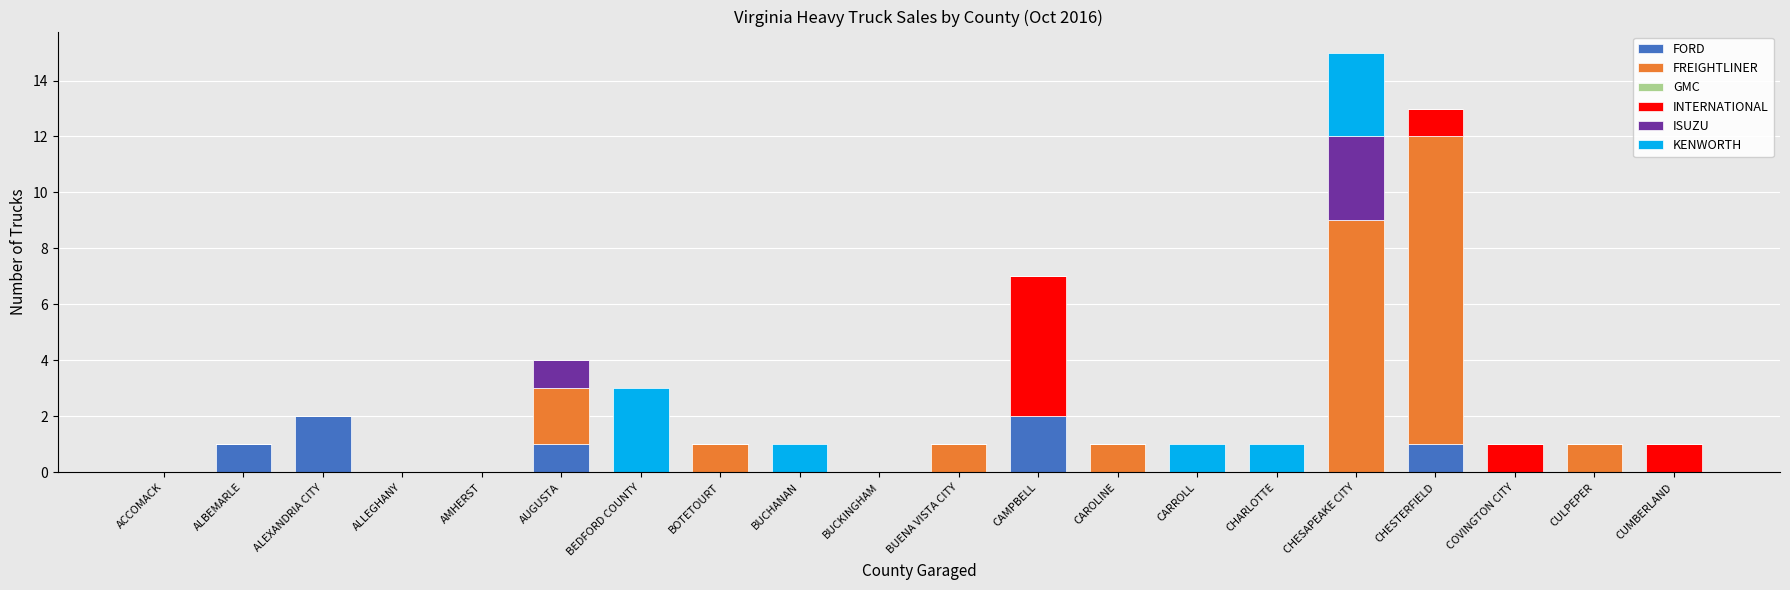

At which category is the sum across all series the highest?

CHESAPEAKE CITY